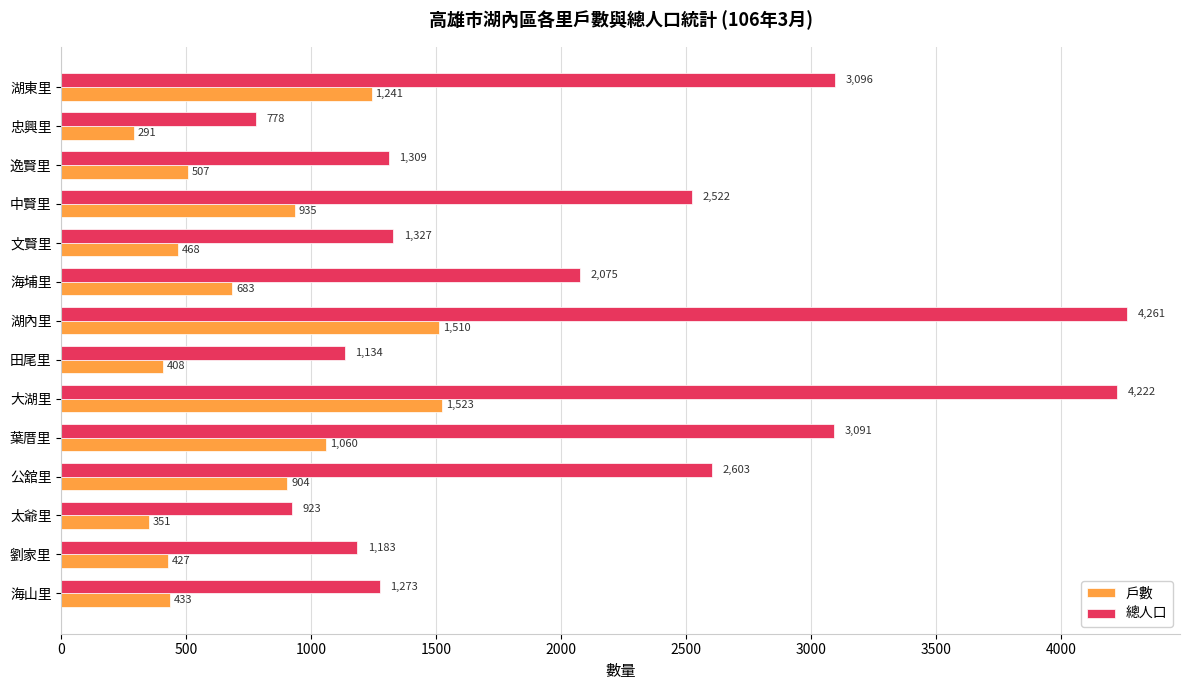

The 總人口 series shows 286 at 劉家里. True or false?

False